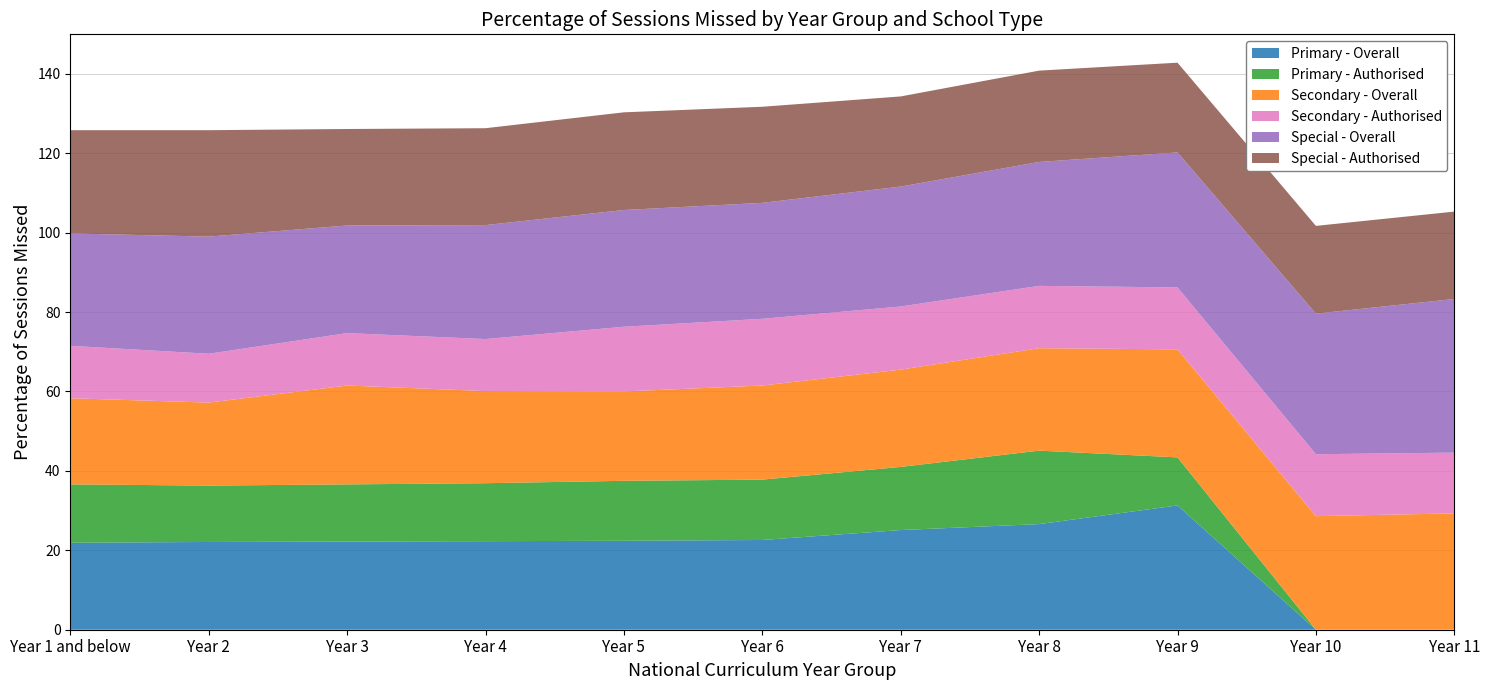

Reading right to left, transcribe all the data shown in this chart.

Primary - Overall: Year 11=0.0	Year 10=0.0	Year 9=31.3	Year 8=26.6	Year 7=25.1	Year 6=22.6	Year 5=22.4	Year 4=22.3	Year 3=22.2	Year 2=22.1	Year 1 and below=21.9
Primary - Authorised: Year 11=0.0	Year 10=0.0	Year 9=12.1	Year 8=18.5	Year 7=15.9	Year 6=15.2	Year 5=15.1	Year 4=14.6	Year 3=14.4	Year 2=14.2	Year 1 and below=14.7
Secondary - Overall: Year 11=29.3	Year 10=28.6	Year 9=27.2	Year 8=25.8	Year 7=24.5	Year 6=23.7	Year 5=22.5	Year 4=23.2	Year 3=24.9	Year 2=20.9	Year 1 and below=21.7
Secondary - Authorised: Year 11=15.3	Year 10=15.6	Year 9=15.6	Year 8=15.7	Year 7=15.9	Year 6=16.8	Year 5=16.3	Year 4=13.1	Year 3=13.2	Year 2=12.3	Year 1 and below=13.2
Special - Overall: Year 11=38.7	Year 10=35.4	Year 9=34.0	Year 8=31.2	Year 7=30.2	Year 6=29.2	Year 5=29.4	Year 4=28.7	Year 3=27.1	Year 2=29.5	Year 1 and below=28.3
Special - Authorised: Year 11=22.0	Year 10=22.1	Year 9=22.6	Year 8=23.0	Year 7=22.7	Year 6=24.2	Year 5=24.6	Year 4=24.4	Year 3=24.3	Year 2=26.8	Year 1 and below=26.0